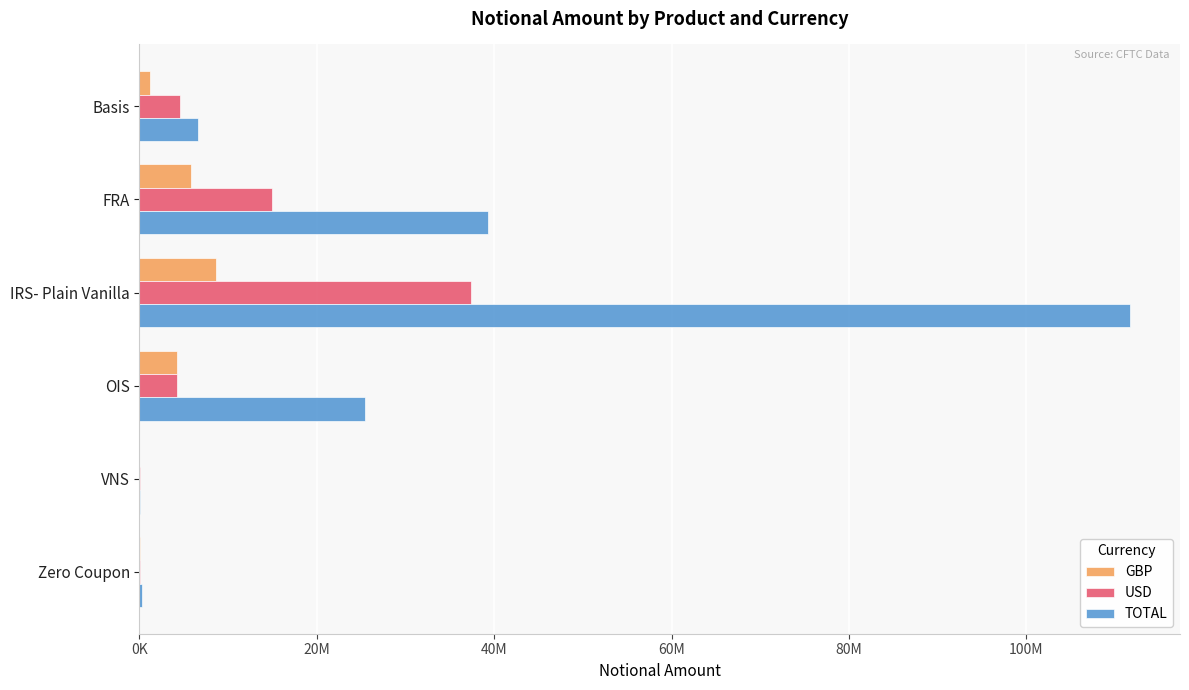

Where is USD nearest to the value 18667490?

FRA